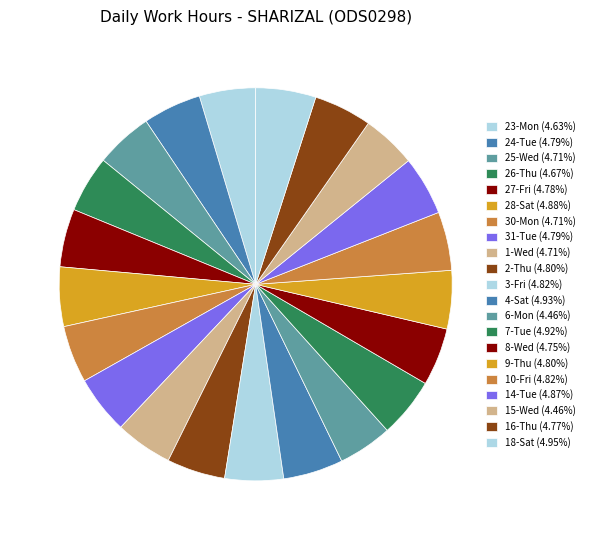

What percentage is the 15-Wed slice, to the nearest percent?

4%